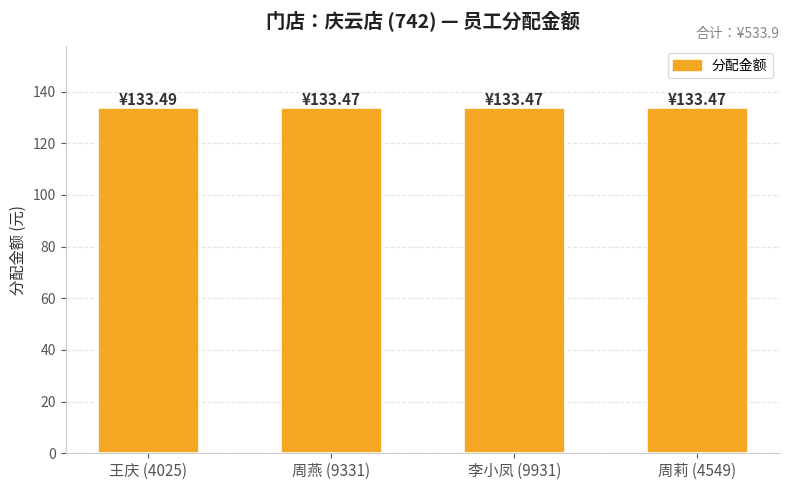

What is the smallest value displayed?

133.5